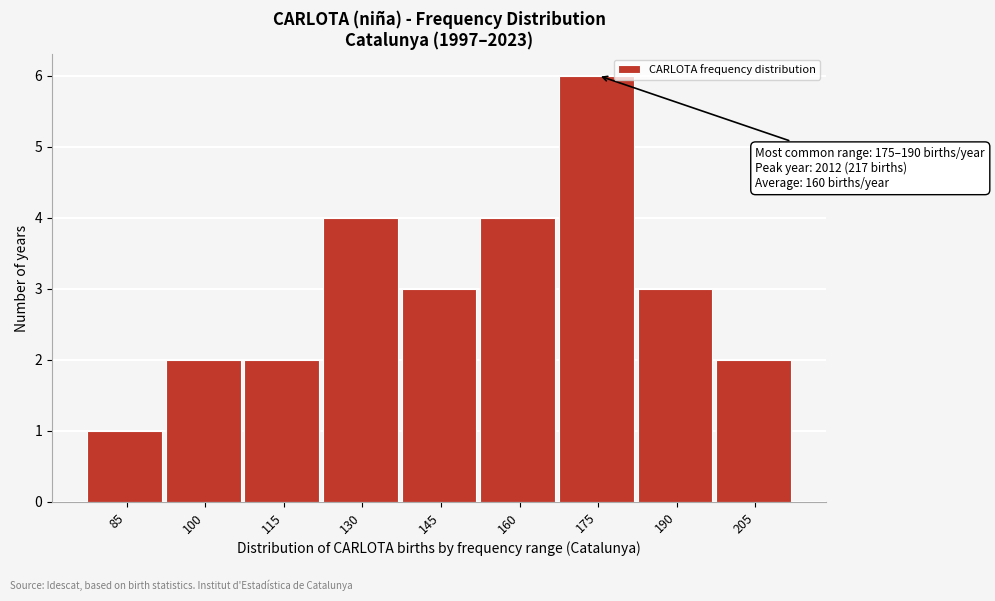

Reading left to right, list all the values displayed in this chart.

85=1	100=2	115=2	130=4	145=3	160=4	175=6	190=3	205=2